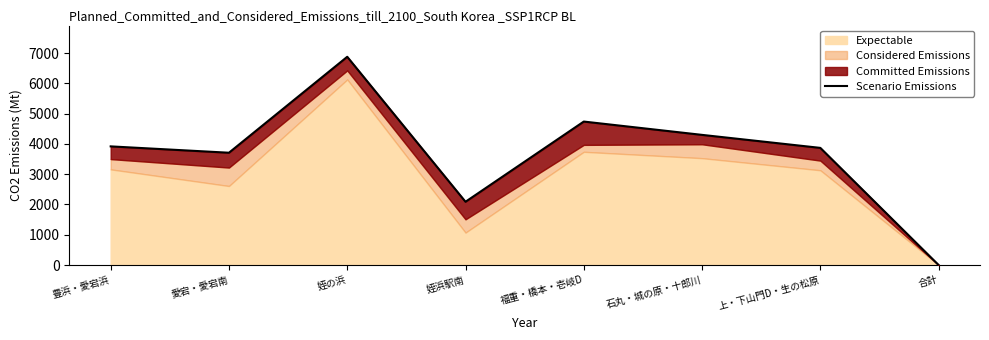

At which label is the value closest to 3440?

愛宕・愛宕南